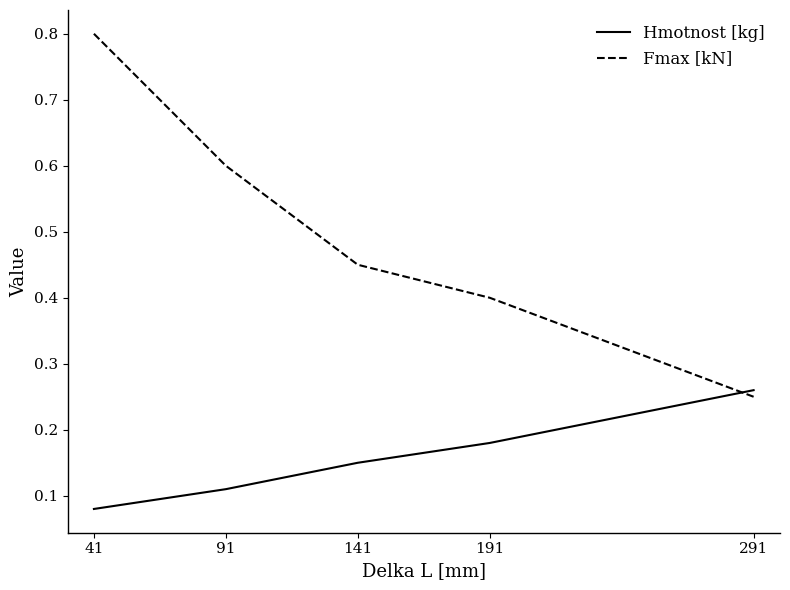

Where is Fmax [kN] nearest to the value 0?

291